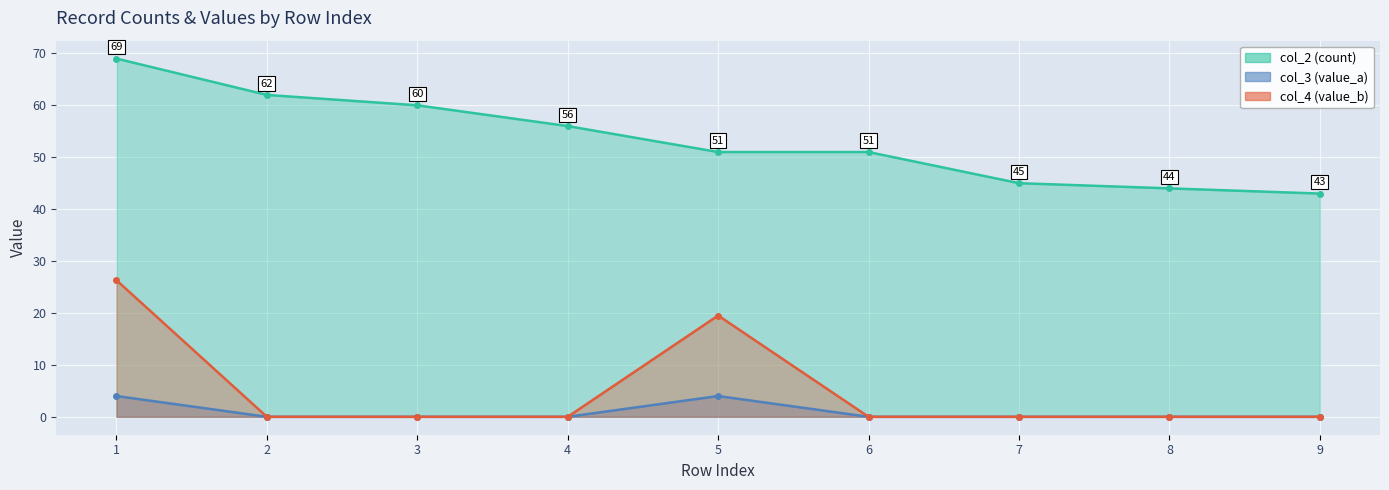

What is the sum of all col_2 (count) values?

481.0